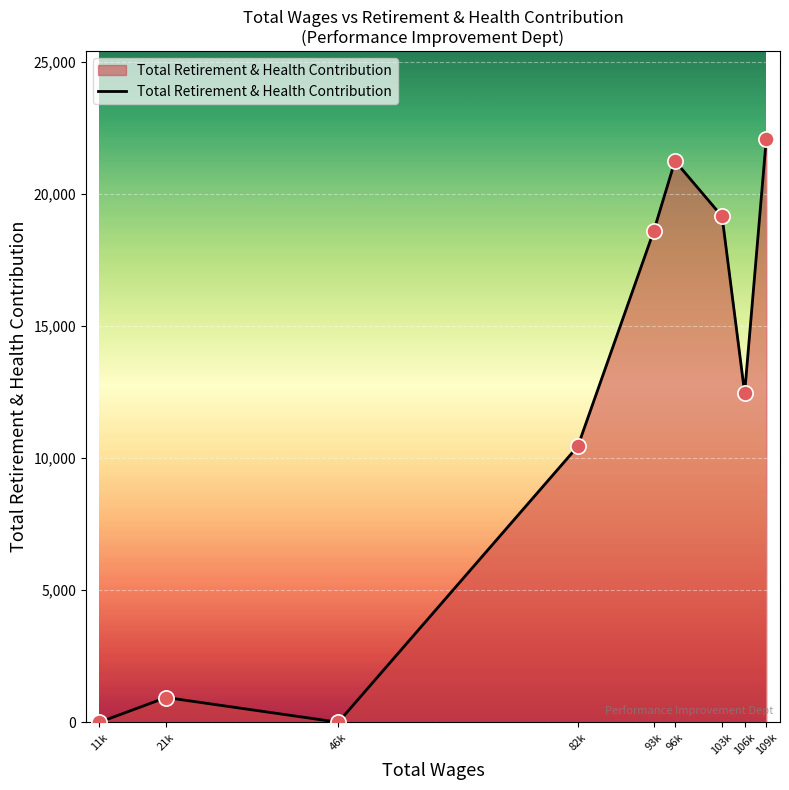

Approximately how many times larger is the value at 109k compared to 103k?

1.2